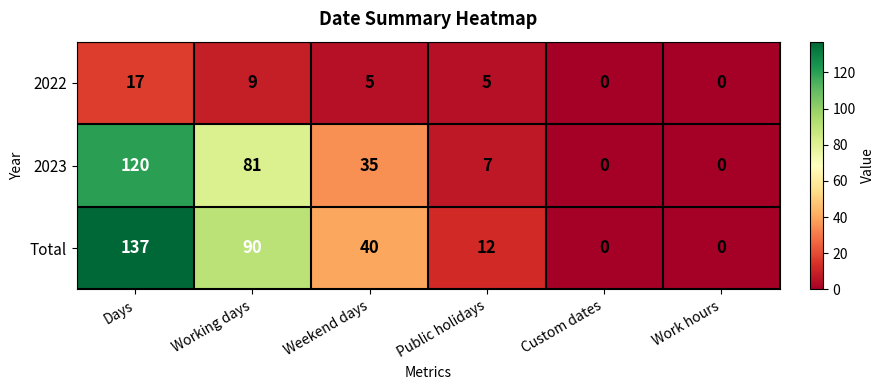

The Total series shows 90 at Working days. True or false?

True